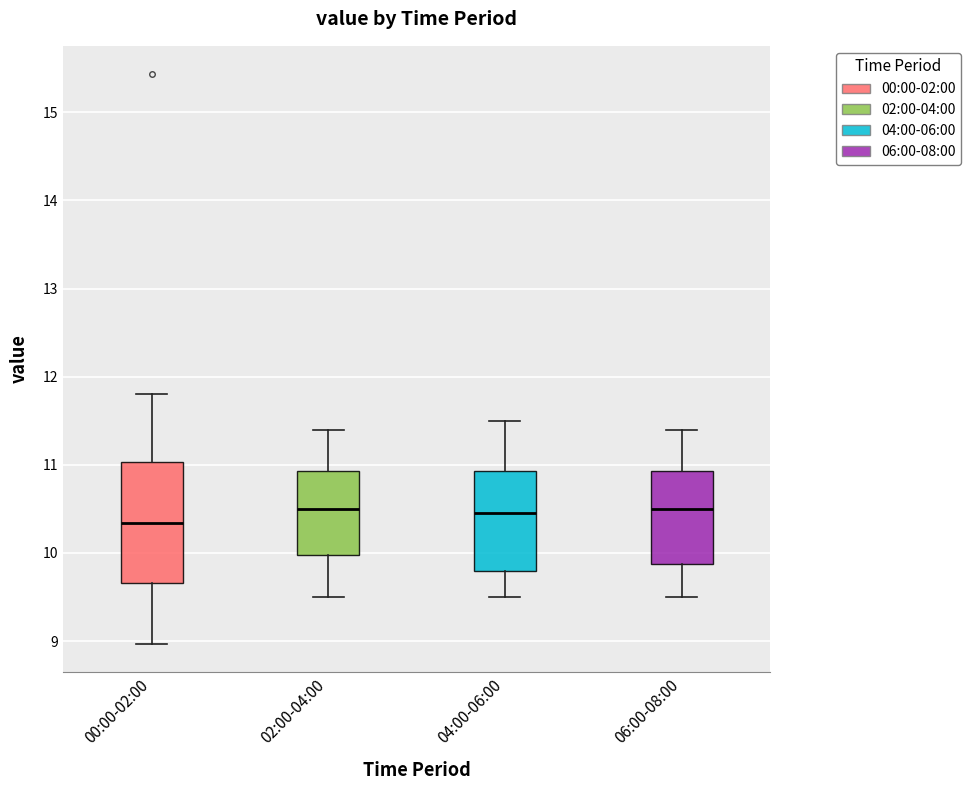

Reading left to right, read every box against the y-axis: the position of its median line, the range the box covers, and the ends of its whiskers. The values are not printed on the chart, so give them approximately, as read against the axis.

00:00-02:00: median 10.3, box 9.7 to 11.0, whiskers 9.0 to 11.8
02:00-04:00: median 10.5, box 10.0 to 10.9, whiskers 9.5 to 11.4
04:00-06:00: median 10.5, box 9.8 to 10.9, whiskers 9.5 to 11.5
06:00-08:00: median 10.5, box 9.9 to 10.9, whiskers 9.5 to 11.4